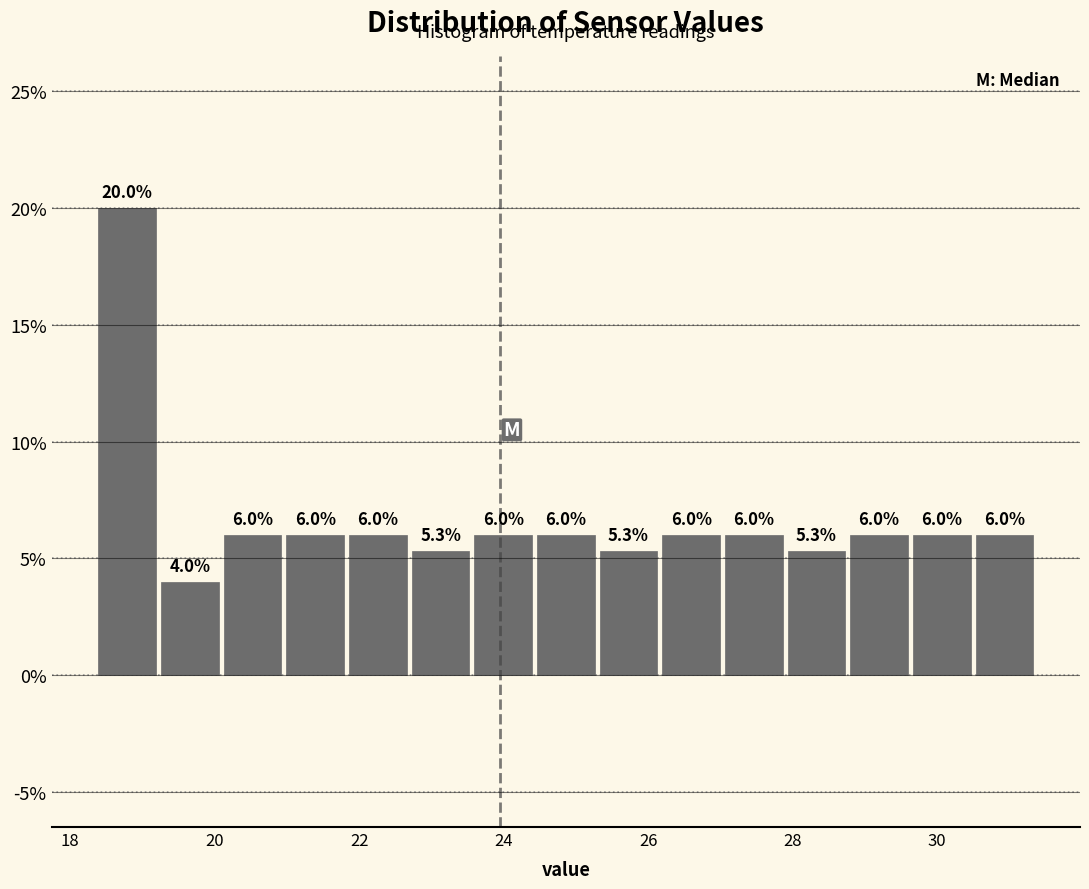

Reading left to right, transcribe this chart: for each bar, give the range it covers on the x-axis and its height. The bar edges are not printed on the chart, so give them approximately, as read against the axis.

18.4 to 19.2: 20.0
19.2 to 20.2: 4.0
20.2 to 21.0: 6.0
21.0 to 21.8: 6.0
21.8 to 22.8: 6.0
22.8 to 23.6: 5.3
23.6 to 24.4: 6.0
24.4 to 25.4: 6.0
25.4 to 26.2: 5.3
26.2 to 27.0: 6.0
27.0 to 28.0: 6.0
28.0 to 28.8: 5.3
28.8 to 29.6: 6.0
29.6 to 30.6: 6.0
30.6 to 31.4: 6.0